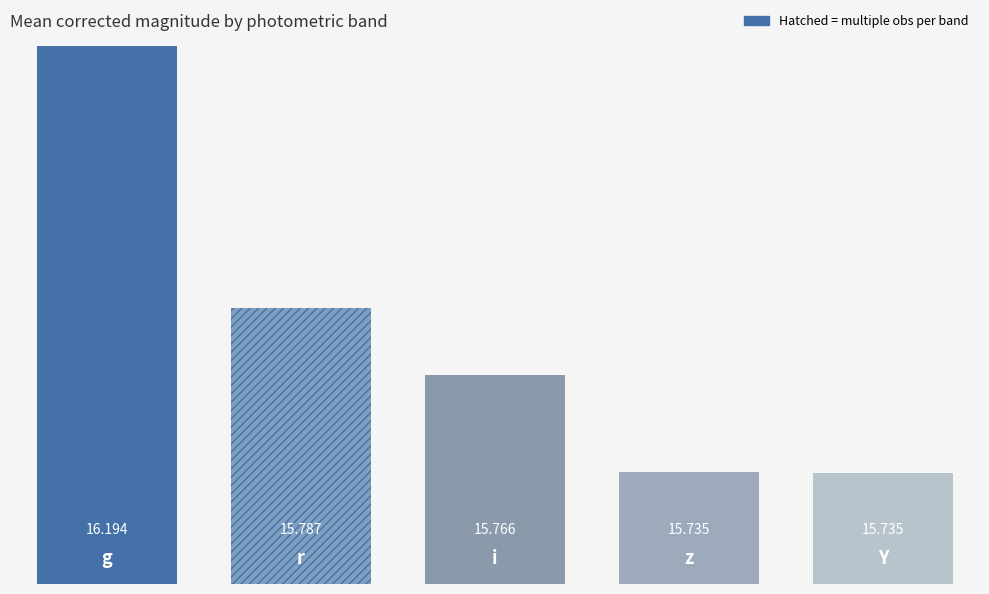

How many bars are there in total?

5